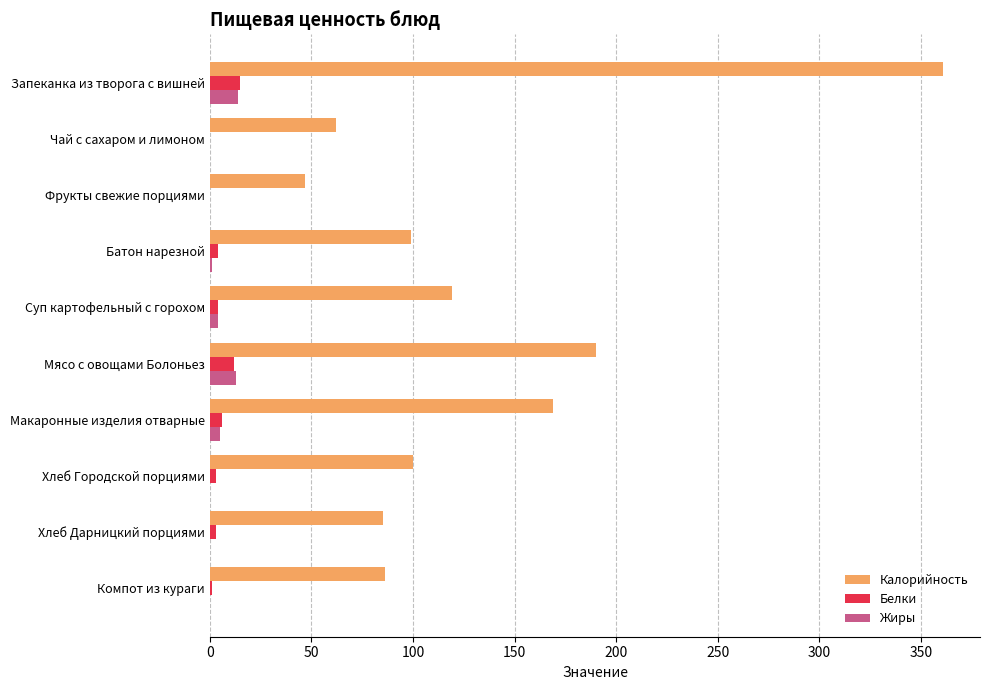

Which series has the largest range (max minus min)?

Калорийность